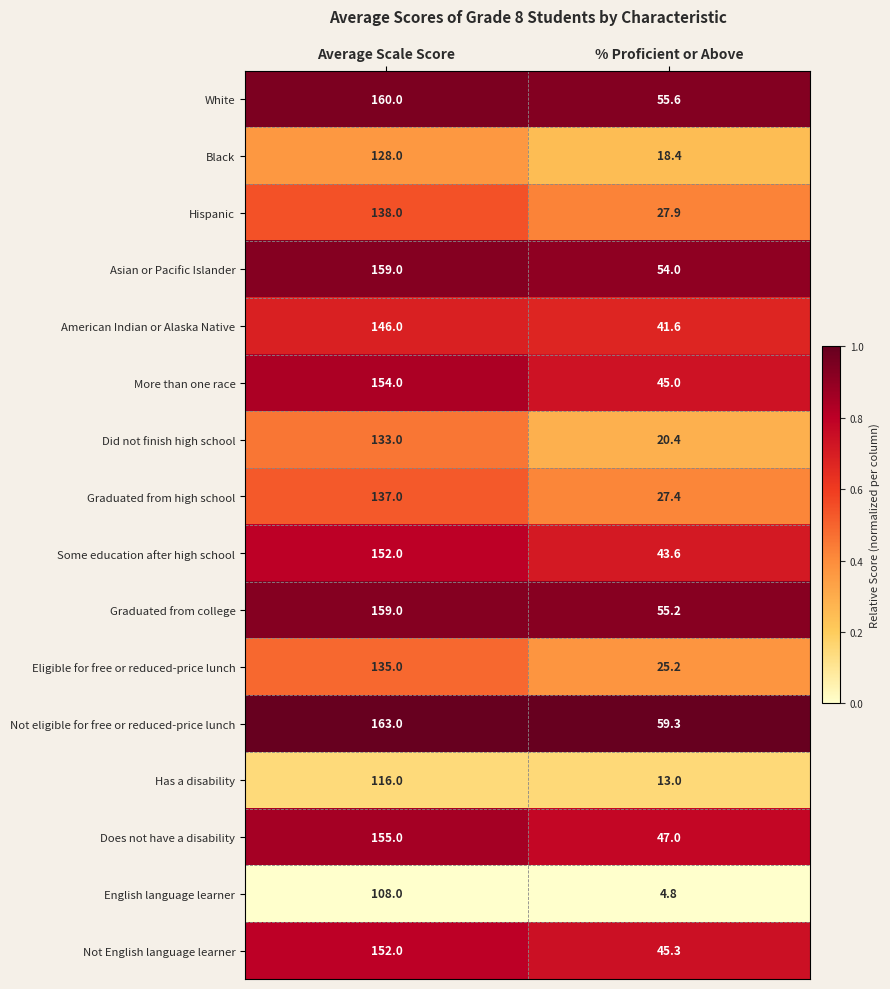

What is the maximum value shown in the chart?

163.0